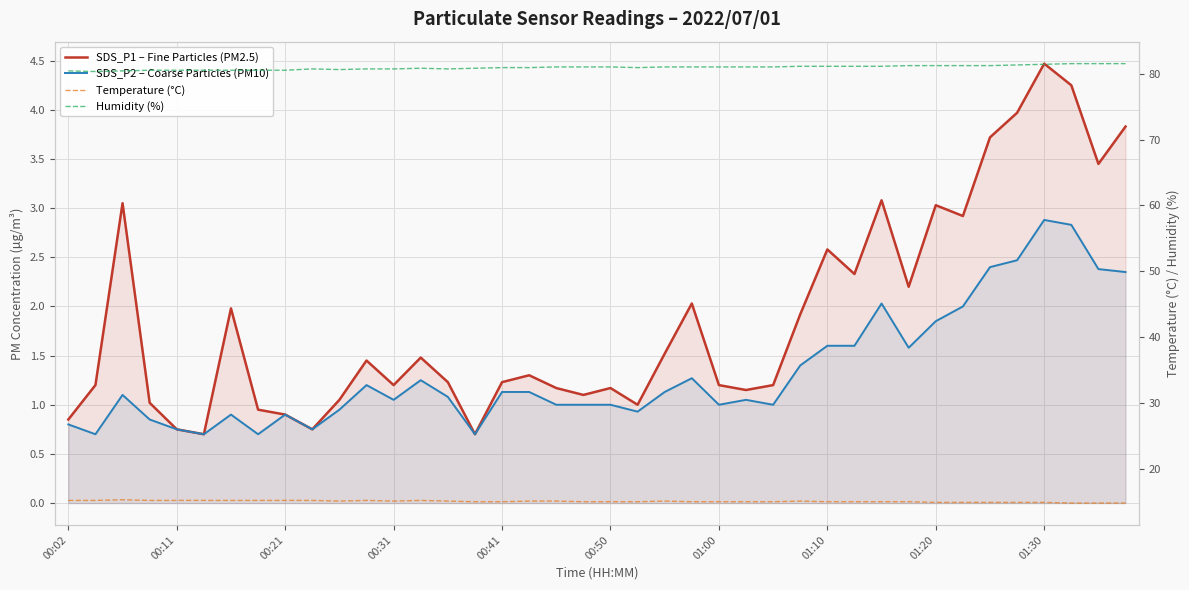

How many series are shown in this chart?

4